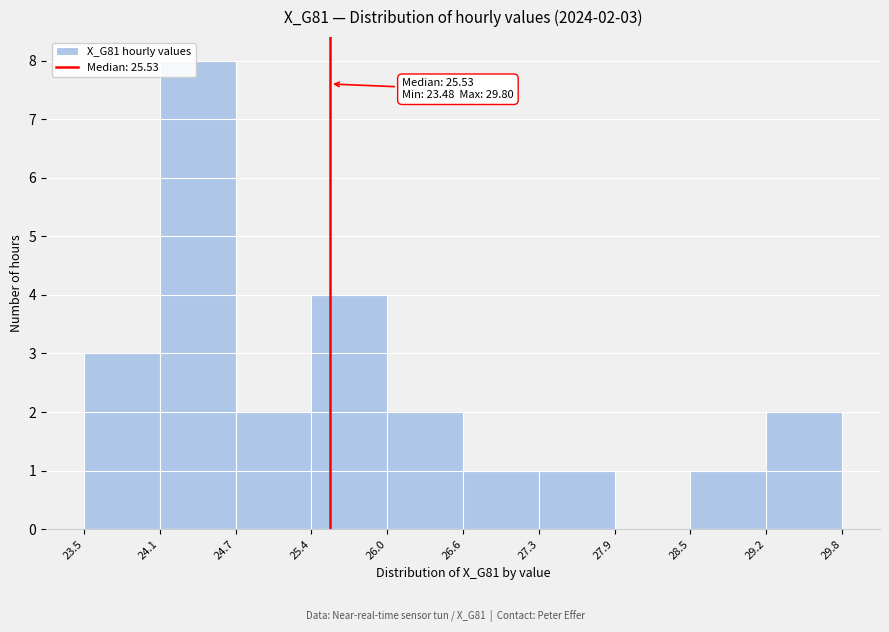

Which range on the x-axis has the tallest bar?

24.1 to 24.7